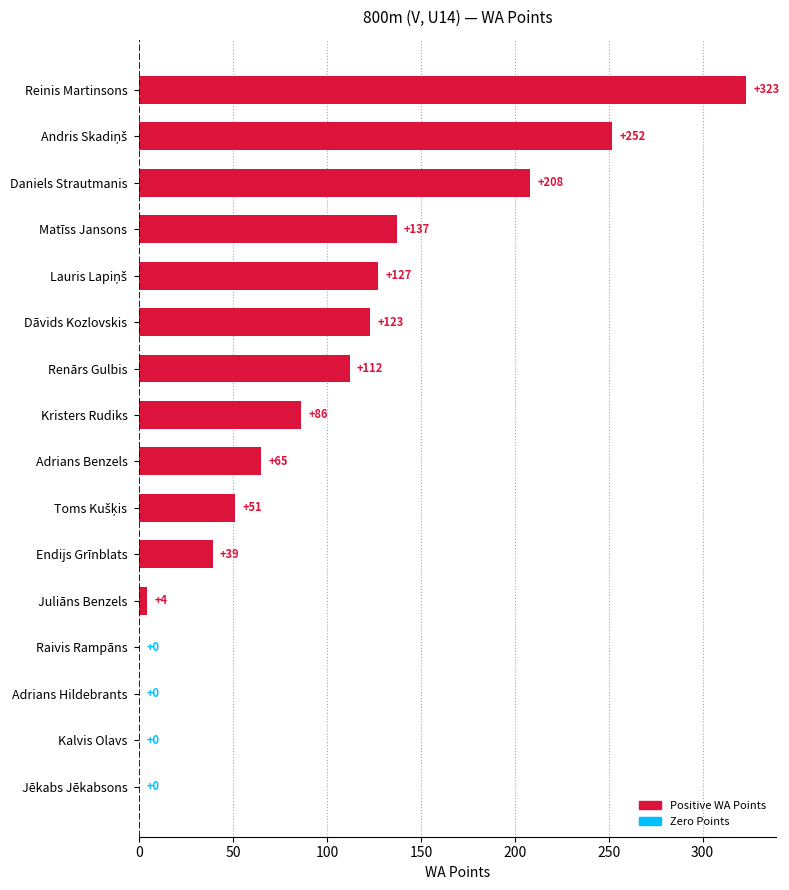

What is the change in value from Renārs Gulbis to Endijs Grīnblats?

-73